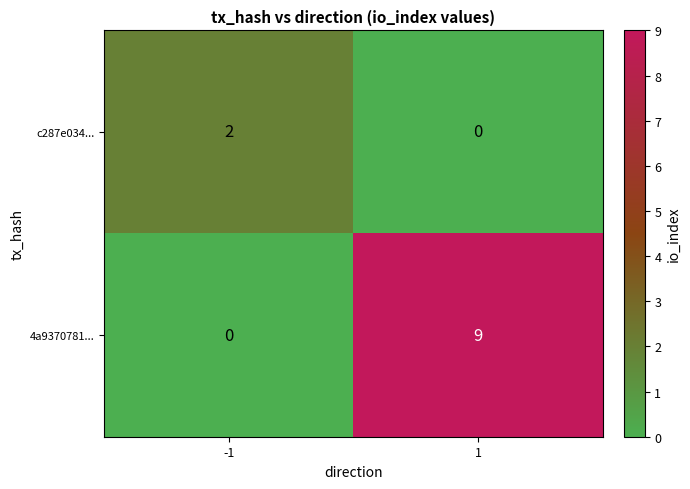

What is the difference between the highest and lowest values at -1?

2